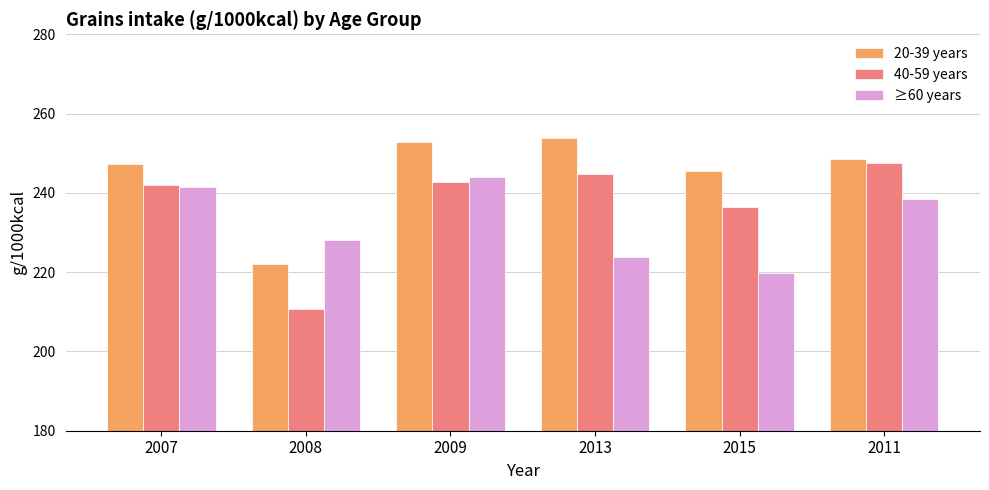

How many bars are there in each group?

3